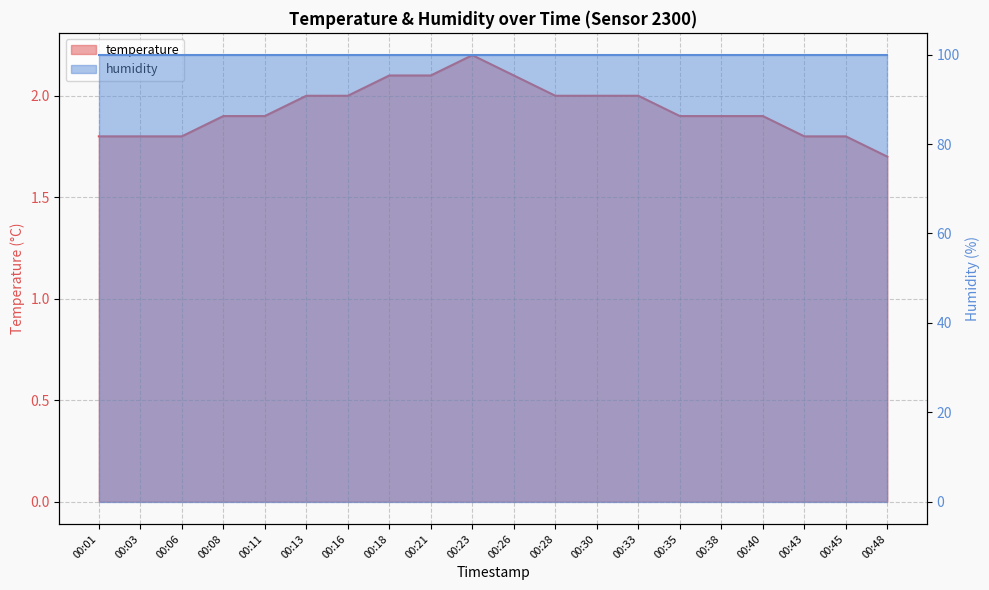

List the labels in order of value, largest first.

00:23, 00:18, 00:21, 00:26, 00:13, 00:16, 00:28, 00:30, 00:33, 00:08, 00:11, 00:35, 00:38, 00:40, 00:01, 00:03, 00:06, 00:43, 00:45, 00:48